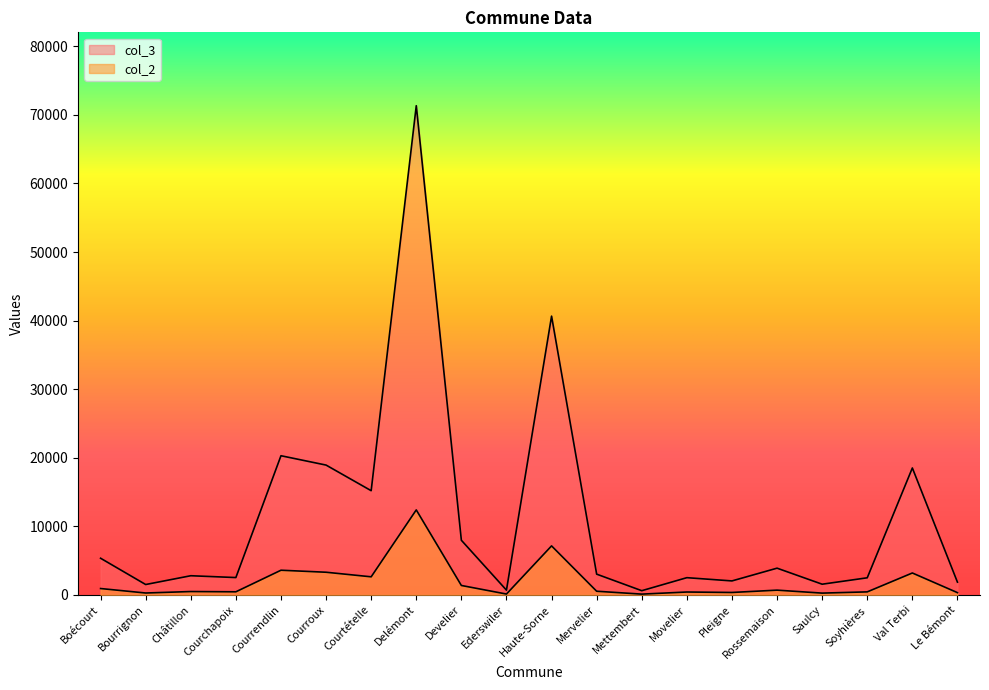

What is the label of the 20th point from the right?

Boécourt